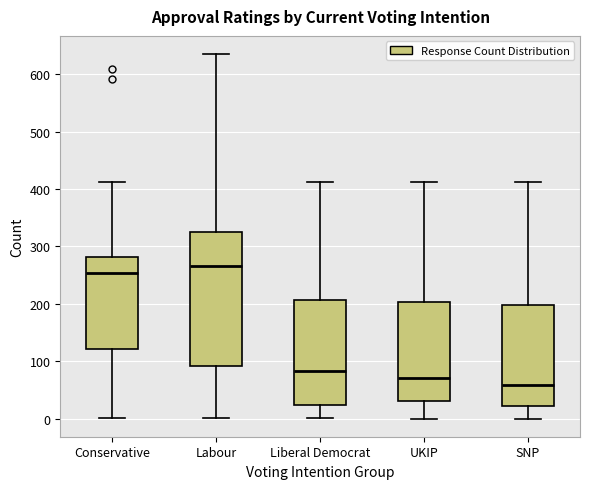

Reading left to right, read every box against the y-axis: the position of its median line, the range the box covers, and the ends of its whiskers. The values are not printed on the chart, so give them approximately, as read against the axis.

Conservative: median 250, box 120 to 280, whiskers 0 to 410
Labour: median 270, box 90 to 330, whiskers 0 to 640
Liberal Democrat: median 80, box 20 to 210, whiskers 0 to 410
UKIP: median 70, box 30 to 200, whiskers 0 to 410
SNP: median 60, box 20 to 200, whiskers 0 to 410